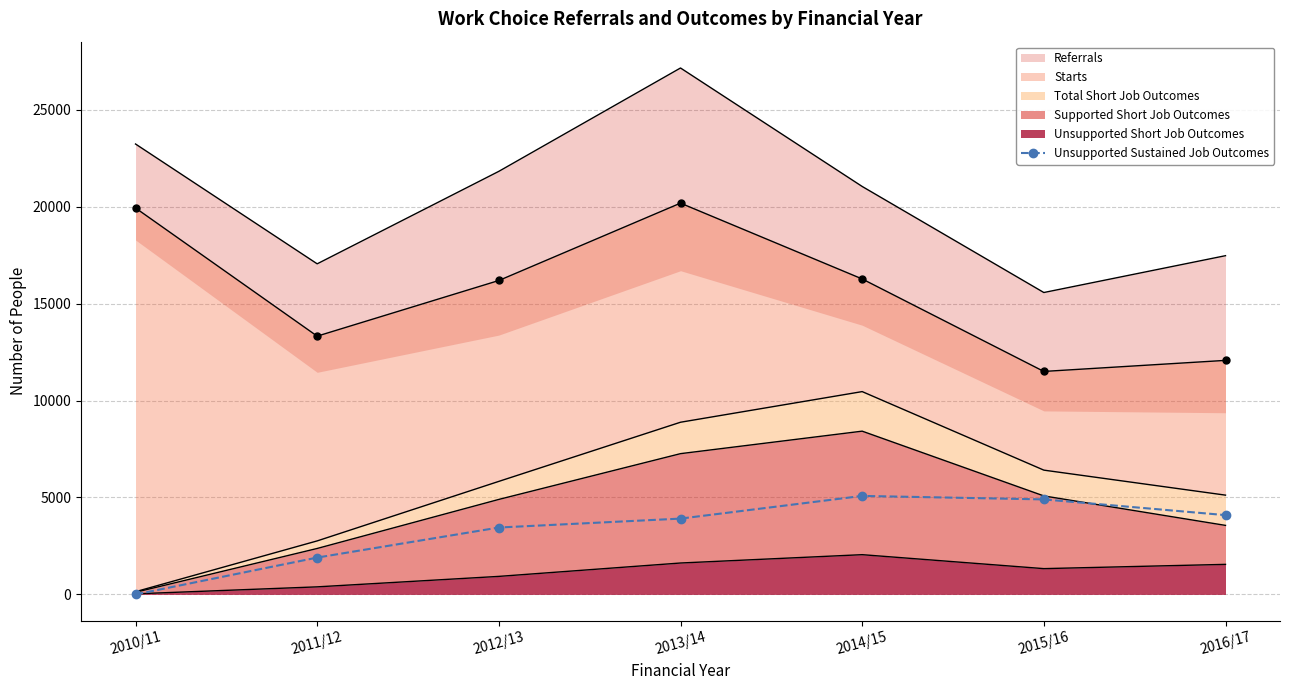

The value of Unsupported Sustained Job Outcomes at 2016/17 is 2242. True or false?

False